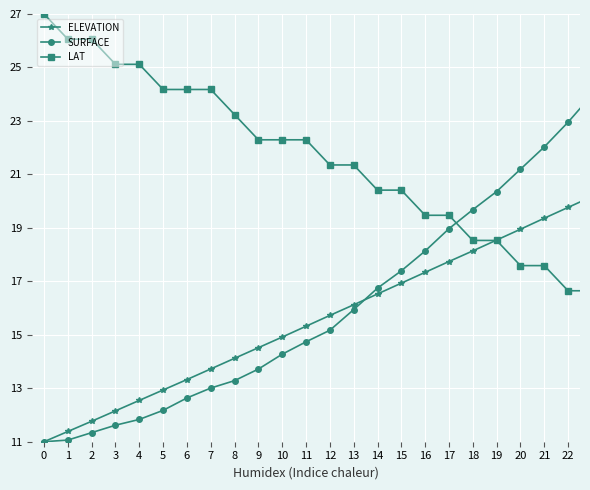

What is the maximum value shown in the chart?

27.0